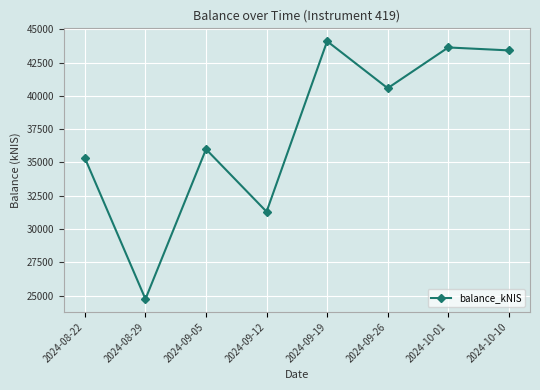

Rank the categories by value from highest to lowest.

2024-09-19, 2024-10-01, 2024-10-10, 2024-09-26, 2024-09-05, 2024-08-22, 2024-09-12, 2024-08-29